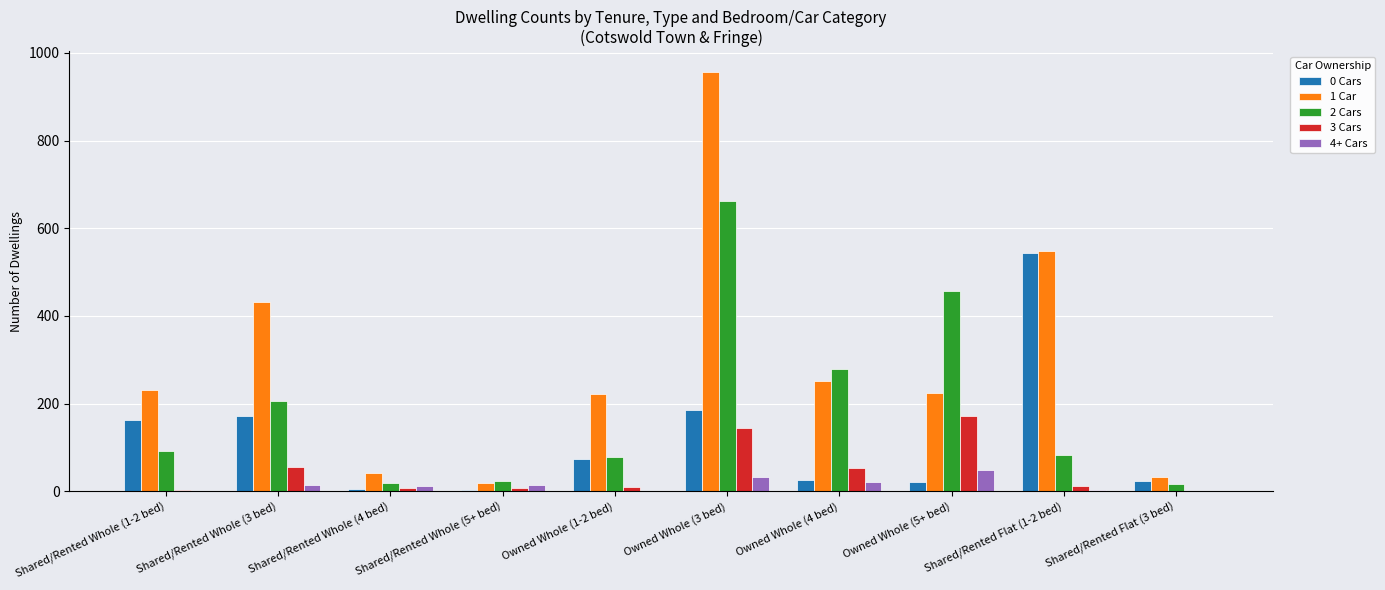

What is the spread (max minus min) of values at Shared/Rented Whole (1-2 bed)?

231.0